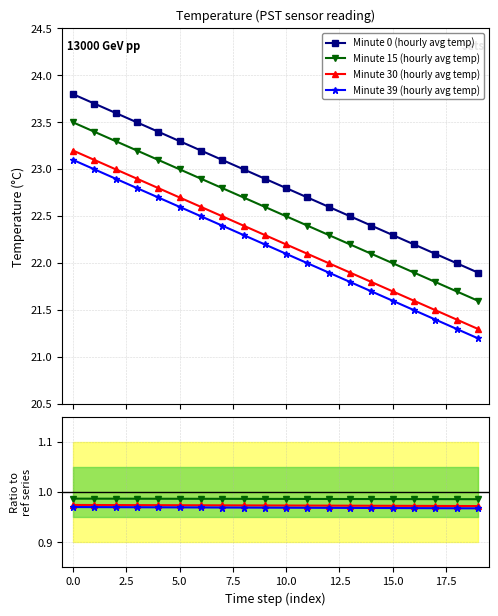

Which category has the lowest value in the Minute 15 (hourly avg temp) series?

19